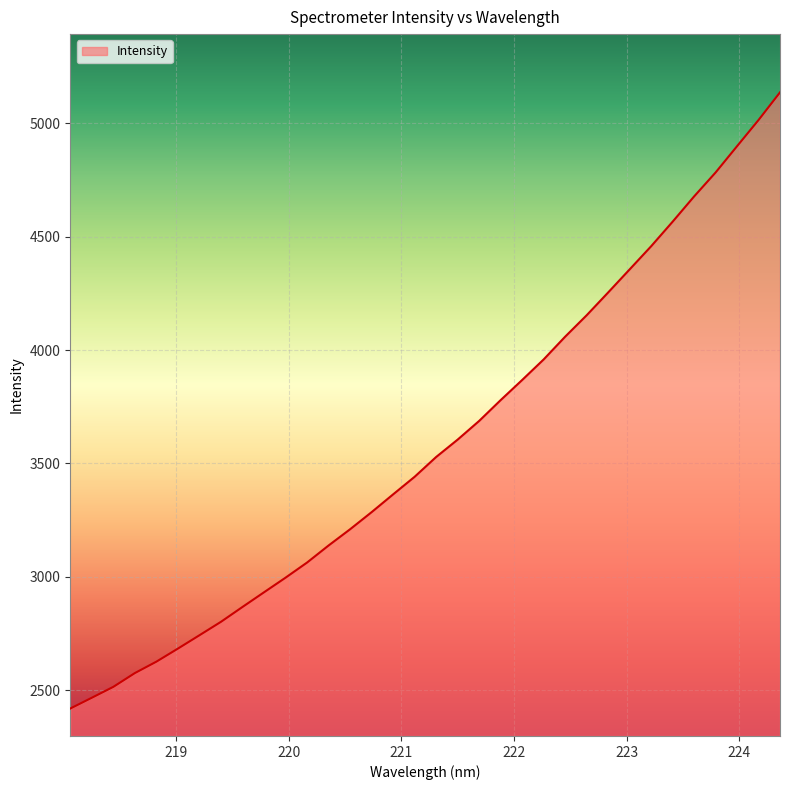

What is the maximum value shown in the chart?

5136.0